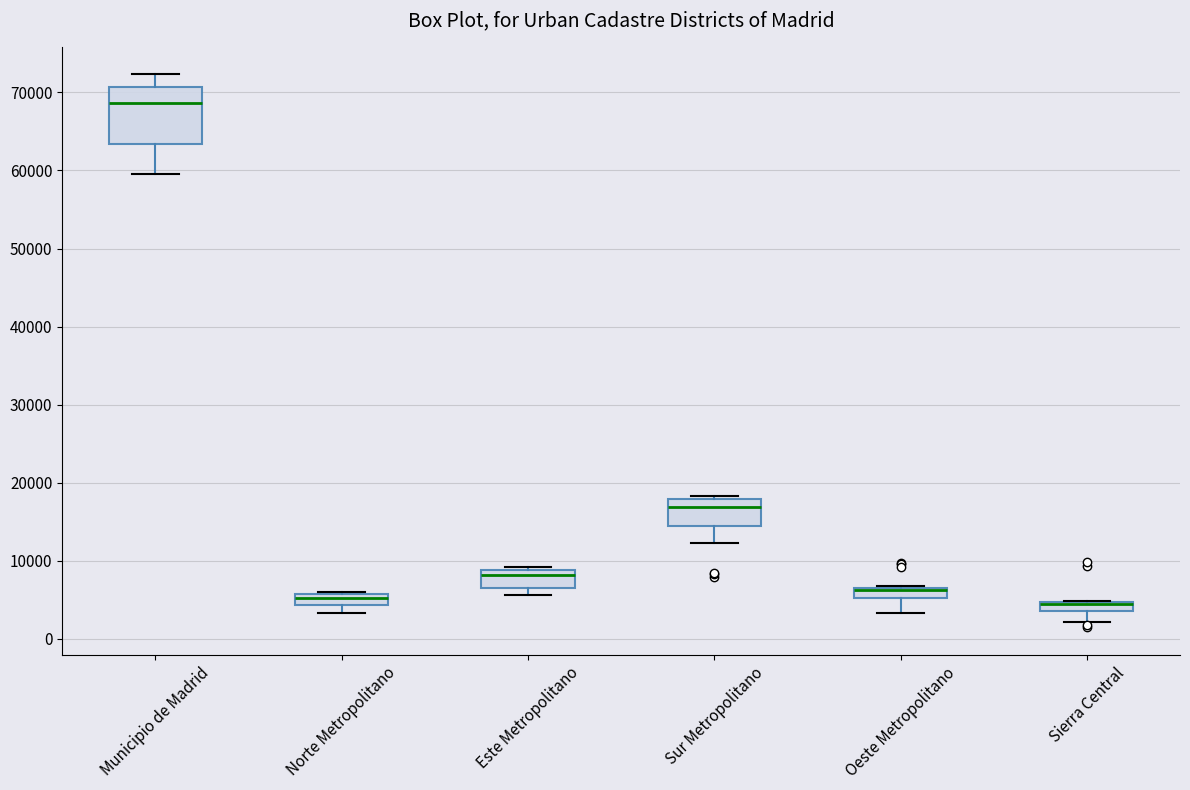

Where does the lower whisker of the box for Municipio de Madrid end on the y-axis? The values are not printed on the chart, so give them approximately, as read against the axis.

60000